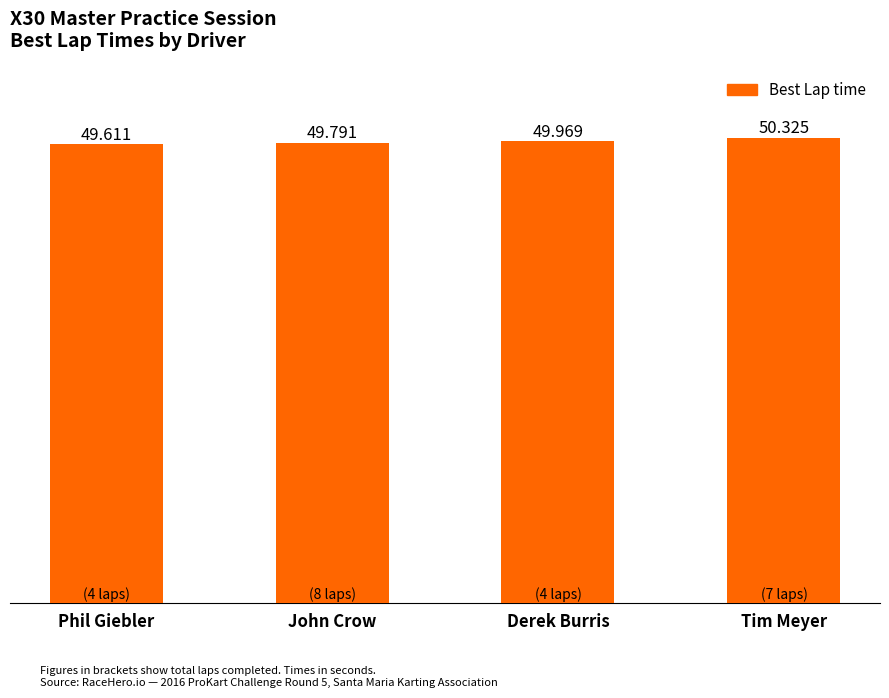

Reading left to right, list all the values displayed in this chart.

49.6	49.8	50.0	50.3